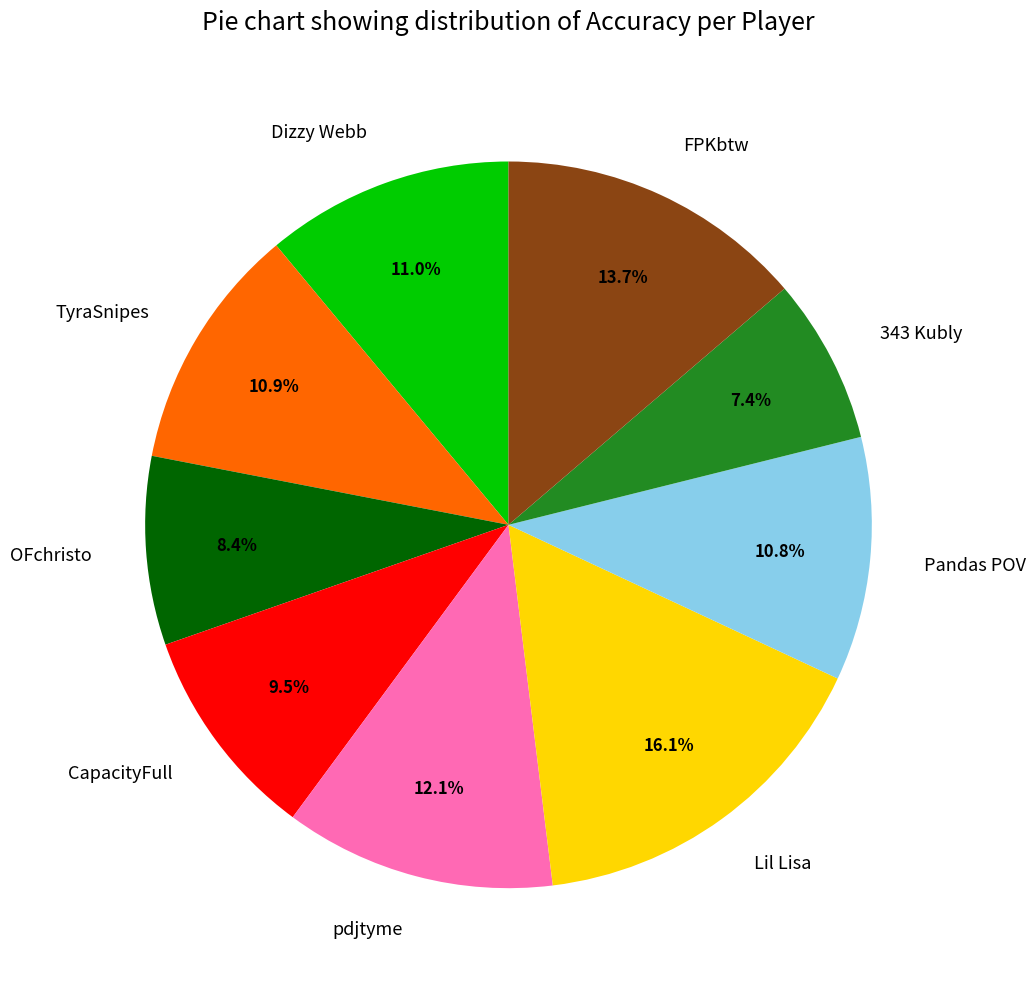

To the nearest percent, what percentage of the pie is Pandas POV?

11%